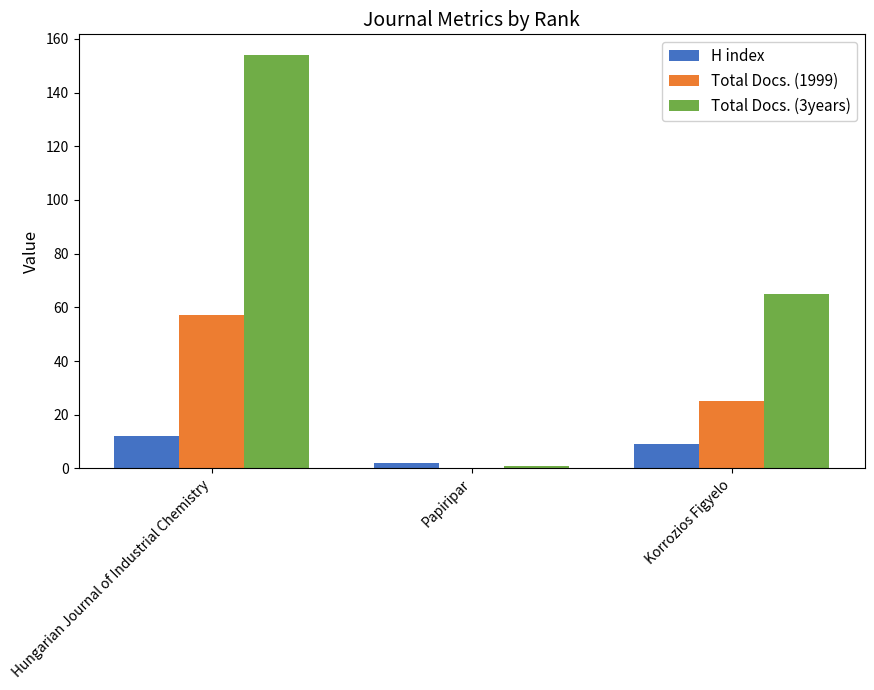

Count the Total Docs. (1999) values in the range 0 to 57.

3